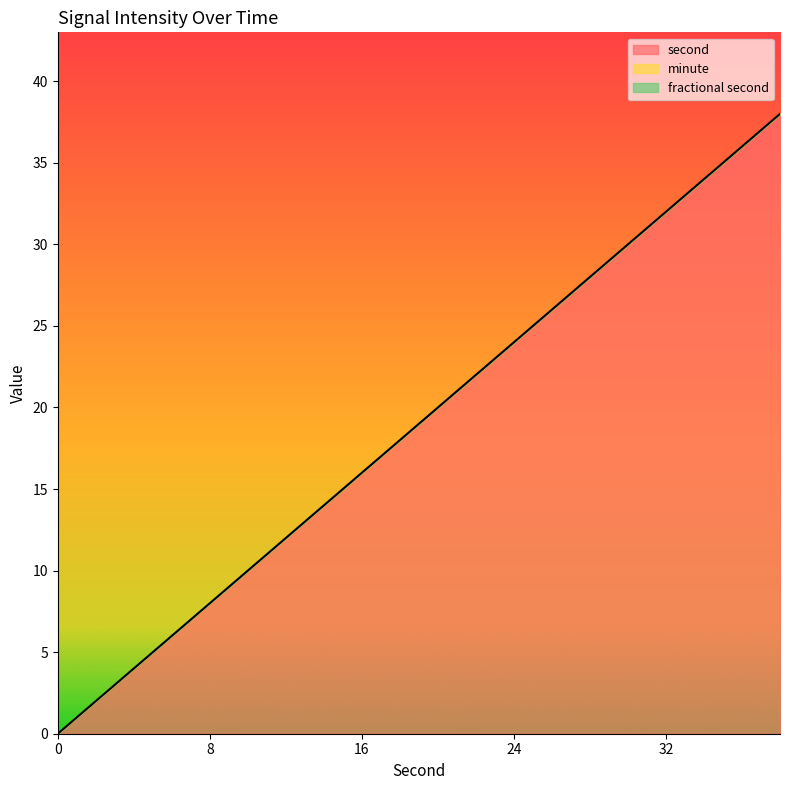

True or false: second has more than 1 interior local peaks.

False